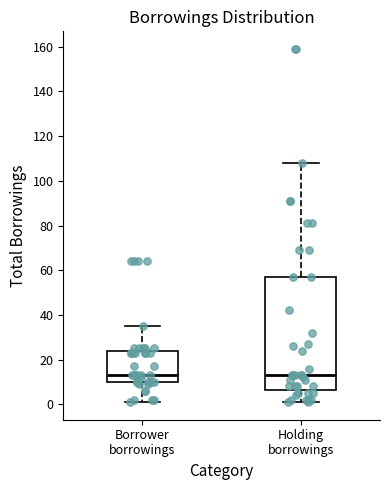

Where does the lower whisker of the box for Borrower borrowings end on the y-axis? The values are not printed on the chart, so give them approximately, as read against the axis.

2